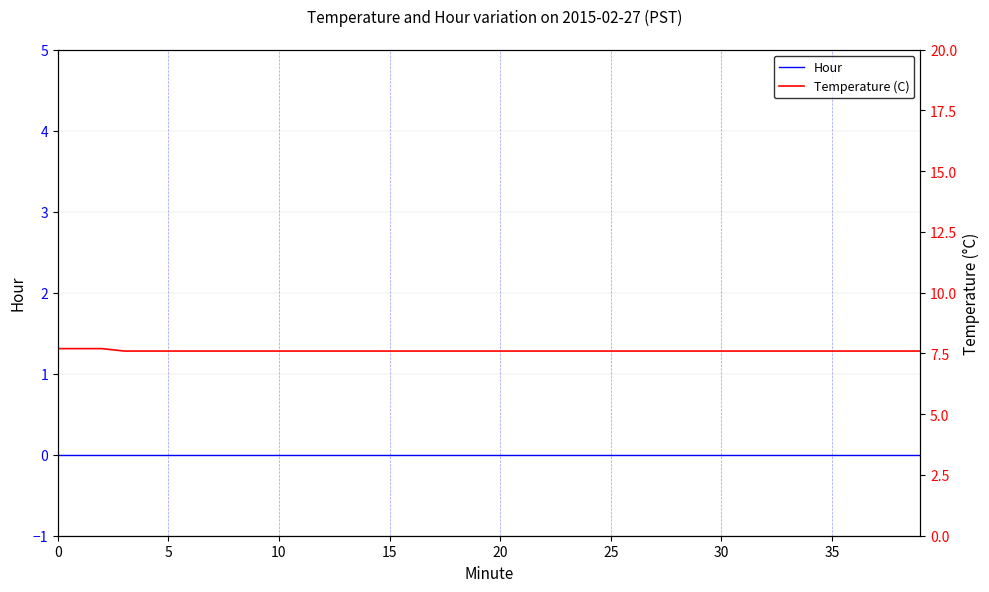

Reading right to left, transcribe all the data shown in this chart.

Hour: 0.0	0.0	0.0	0.0	0.0	0.0	0.0	0.0	0.0	0.0	0.0	0.0	0.0	0.0	0.0	0.0	0.0	0.0	0.0	0.0	0.0	0.0	0.0	0.0	0.0	0.0	0.0	0.0	0.0	0.0	0.0	0.0	0.0	0.0	0.0	0.0	0.0	0.0	0.0	0.0
Temperature (C): 7.6	7.6	7.6	7.6	7.6	7.6	7.6	7.6	7.6	7.6	7.6	7.6	7.6	7.6	7.6	7.6	7.6	7.6	7.6	7.6	7.6	7.6	7.6	7.6	7.6	7.6	7.6	7.6	7.6	7.6	7.6	7.6	7.6	7.6	7.6	7.6	7.6	7.7	7.7	7.7